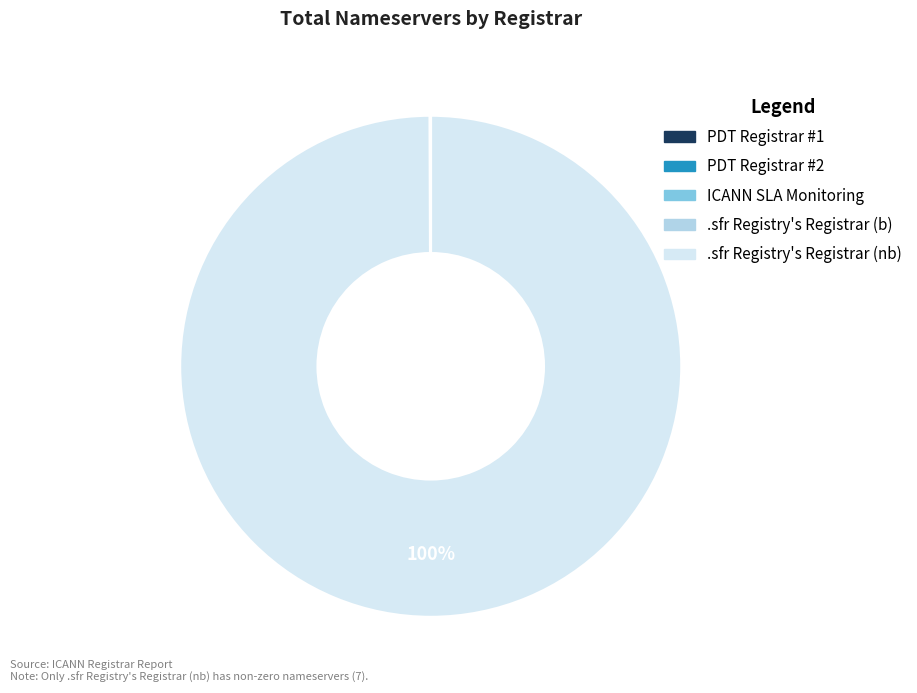

Which category has the biggest portion of the pie?

.sfr Registry's Registrar (nb)